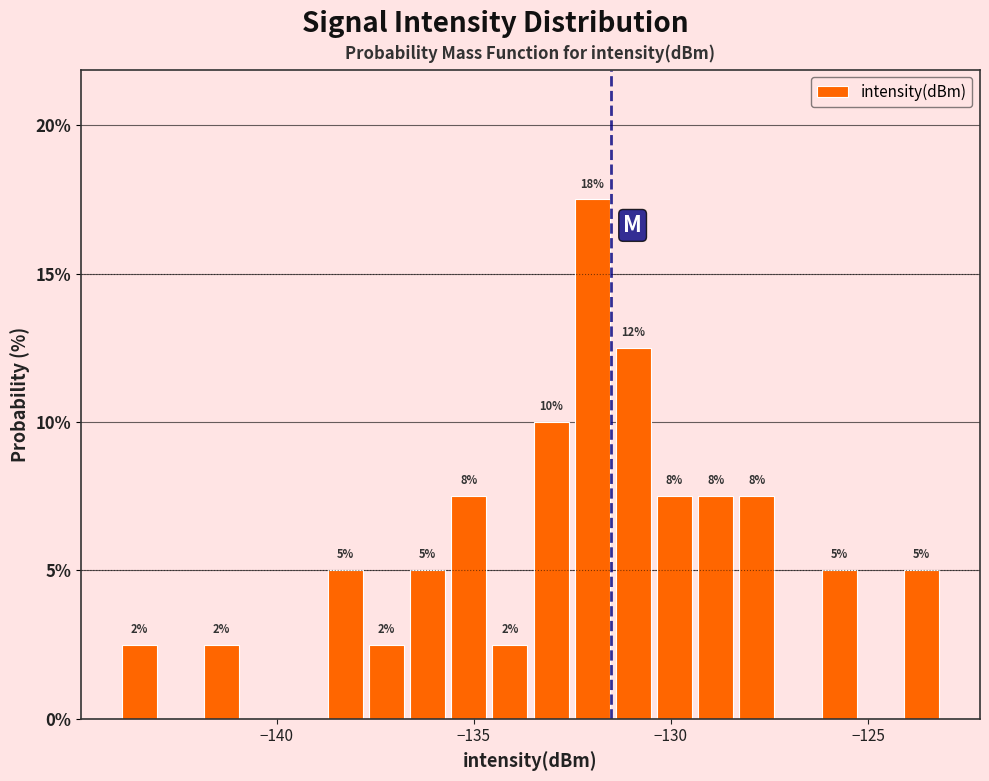

Read against the x-axis, roughly where is the centre of the tallest bar?

-132.0